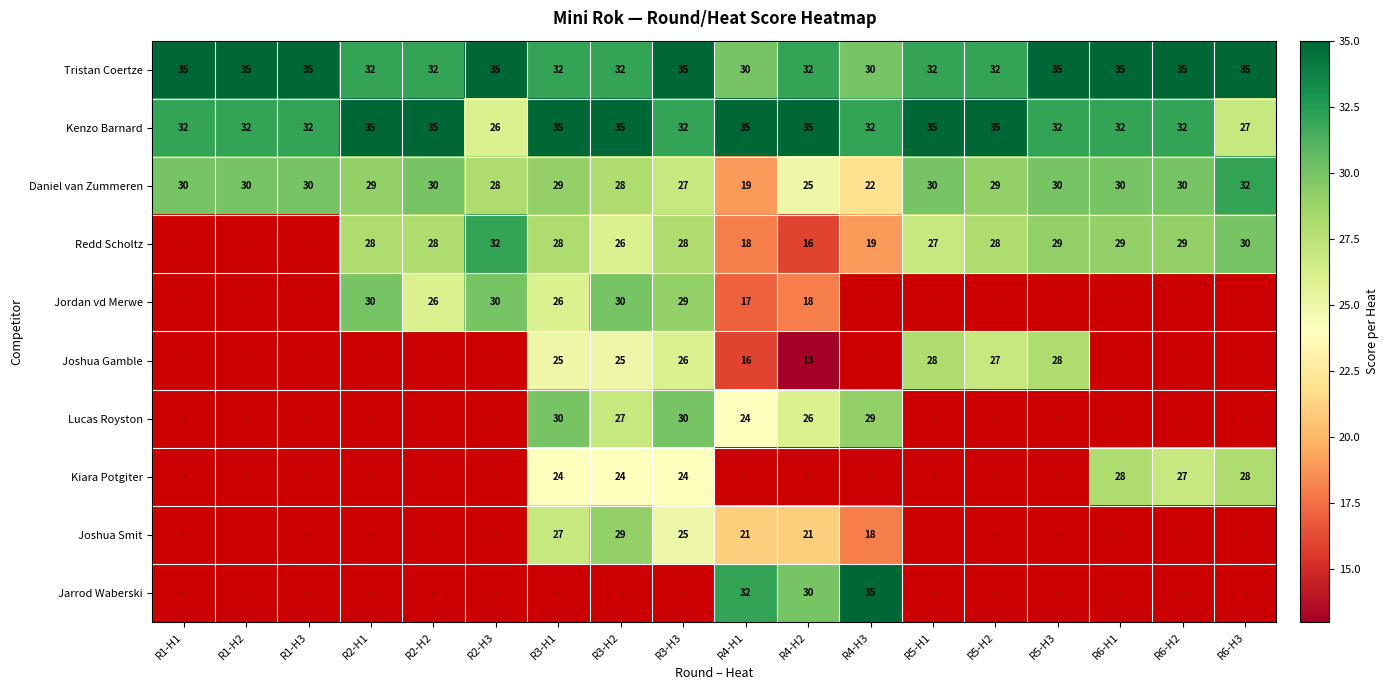

What is the approximate value of Kenzo Barnard at R3-H3?

32